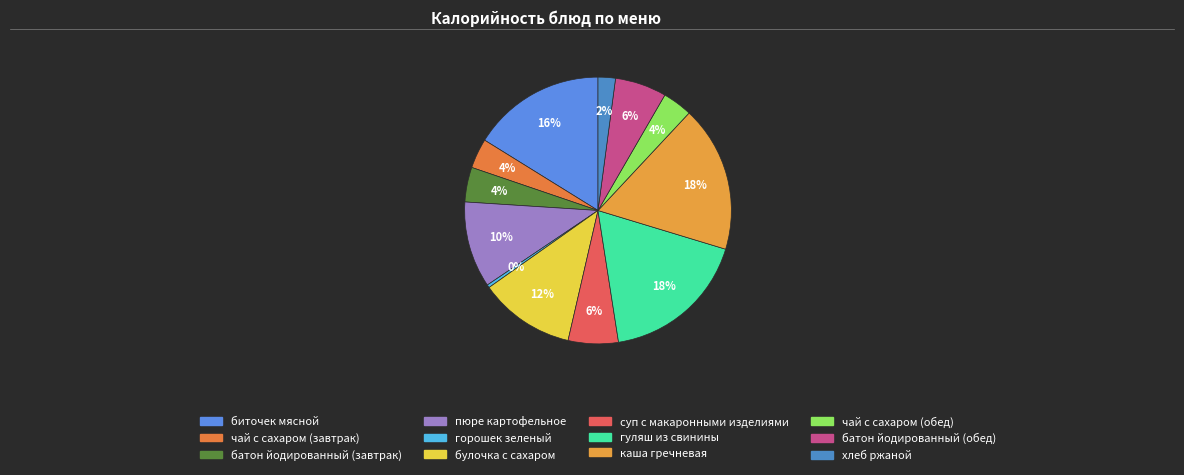

Which category has the biggest portion of the pie?

гуляш из свинины